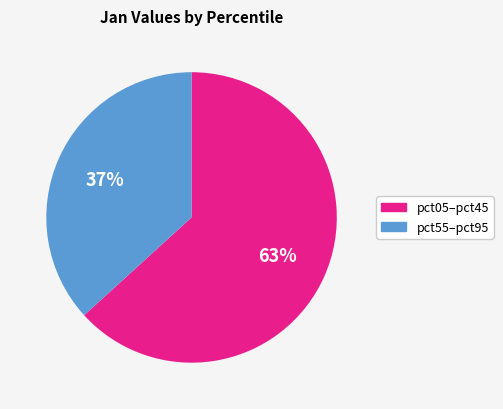

To the nearest percent, what is the average slice percentage?

50%